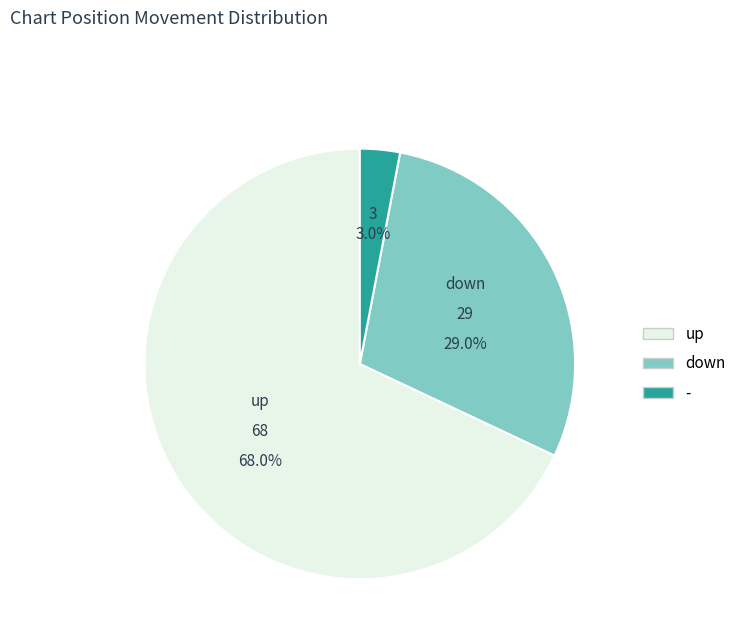

How many slices are in this pie chart?

3